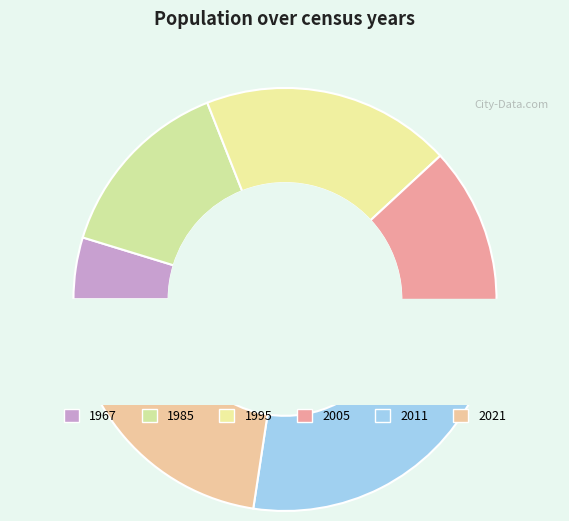

True or false: 1985 accounts for 14% of the total.

True